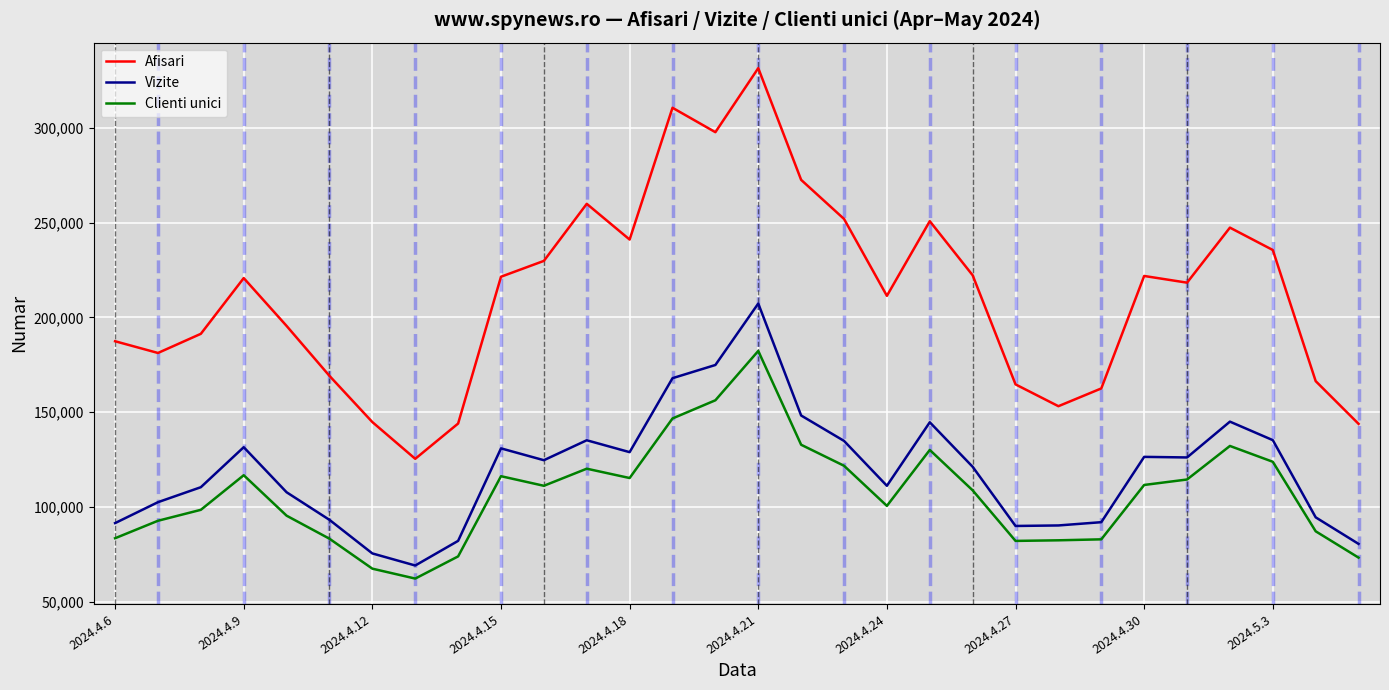

Which series has the largest total across all categories?

Afisari